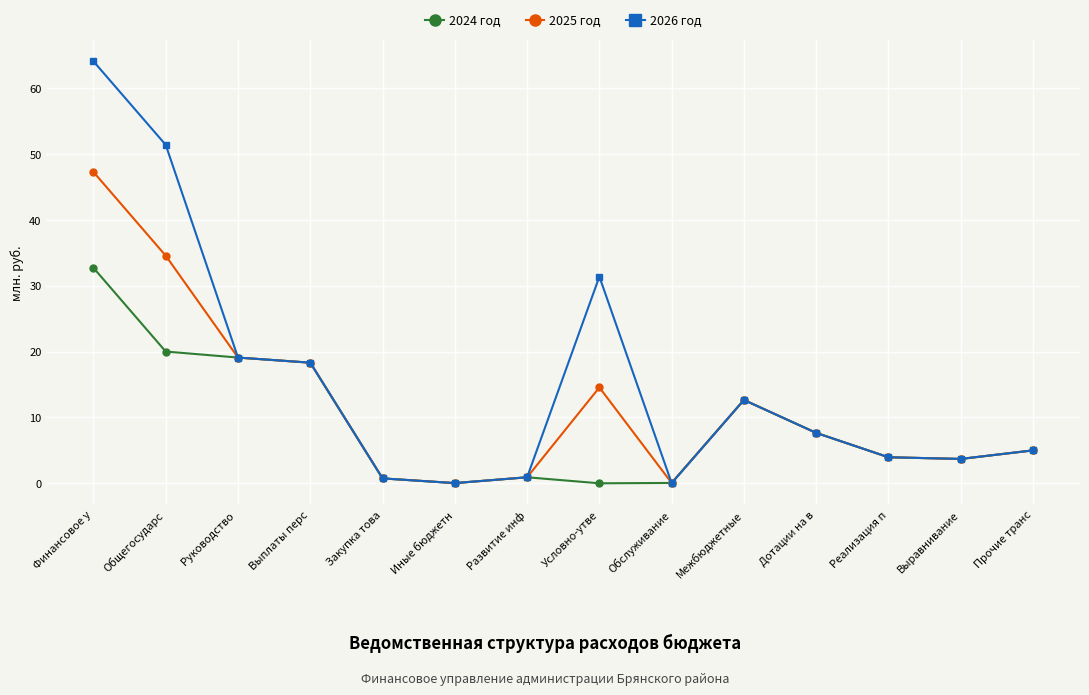

Which series changed the most between Финансовое у and Руководство ?

2026 год